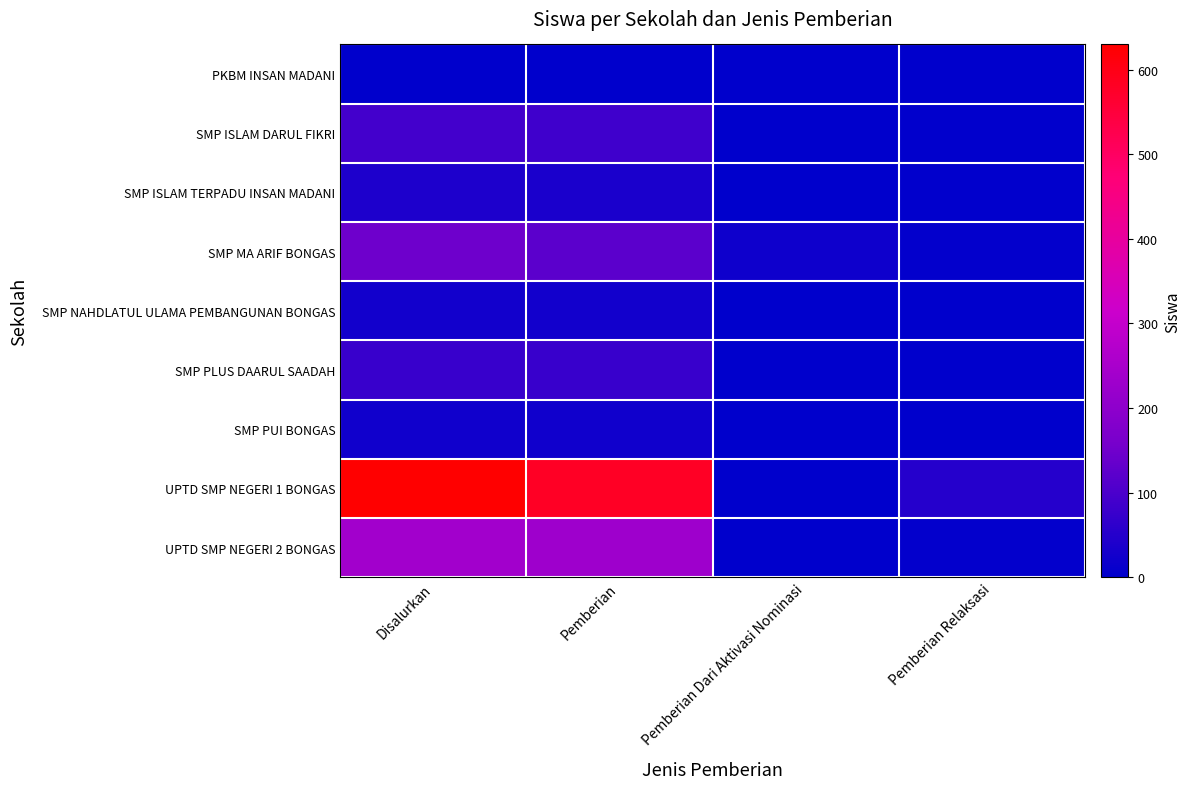

Reading left to right, extract all data points from this chart.

PKBM INSAN MADANI: Disalurkan=2	Pemberian=2	Pemberian Dari Aktivasi Nominasi=0	Pemberian Relaksasi=0
SMP ISLAM DARUL FIKRI: Disalurkan=89	Pemberian=85	Pemberian Dari Aktivasi Nominasi=0	Pemberian Relaksasi=4
SMP ISLAM TERPADU INSAN MADANI: Disalurkan=40	Pemberian=36	Pemberian Dari Aktivasi Nominasi=1	Pemberian Relaksasi=3
SMP MA ARIF BONGAS: Disalurkan=147	Pemberian=122	Pemberian Dari Aktivasi Nominasi=20	Pemberian Relaksasi=5
SMP NAHDLATUL ULAMA PEMBANGUNAN BONGAS: Disalurkan=26	Pemberian=26	Pemberian Dari Aktivasi Nominasi=0	Pemberian Relaksasi=0
SMP PLUS DAARUL SAADAH: Disalurkan=74	Pemberian=74	Pemberian Dari Aktivasi Nominasi=0	Pemberian Relaksasi=0
SMP PUI BONGAS: Disalurkan=24	Pemberian=24	Pemberian Dari Aktivasi Nominasi=0	Pemberian Relaksasi=0
UPTD SMP NEGERI 1 BONGAS: Disalurkan=630	Pemberian=580	Pemberian Dari Aktivasi Nominasi=0	Pemberian Relaksasi=50
UPTD SMP NEGERI 2 BONGAS: Disalurkan=237	Pemberian=229	Pemberian Dari Aktivasi Nominasi=1	Pemberian Relaksasi=7